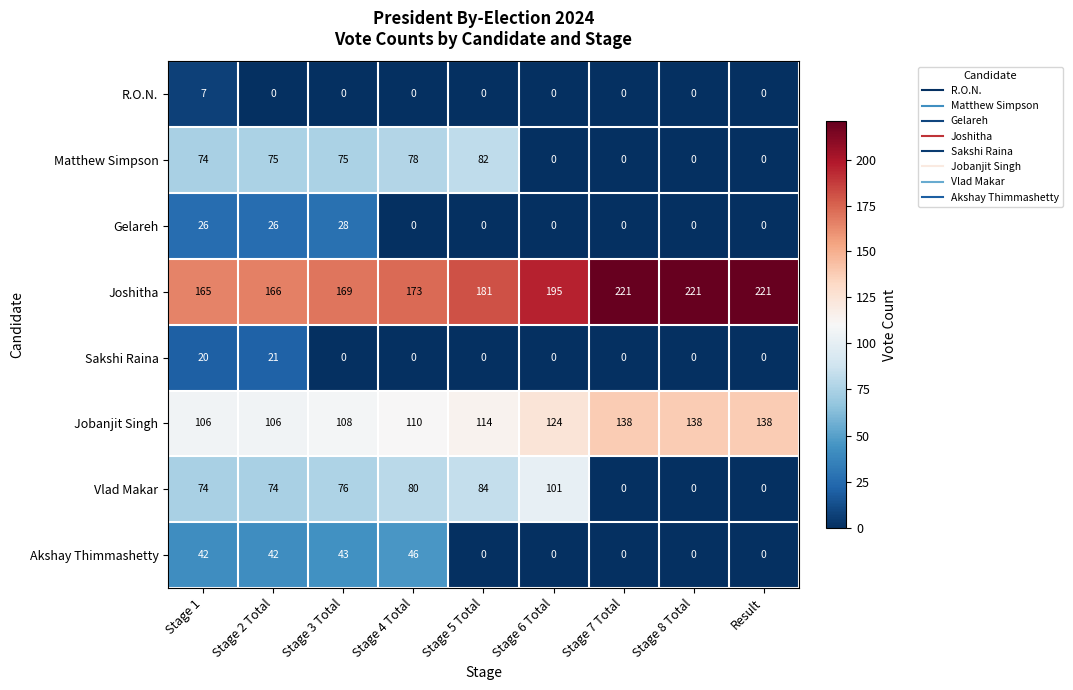

Is the value of Gelareh at Stage 3 Total greater than the value of Jobanjit Singh at Stage 6 Total?

No